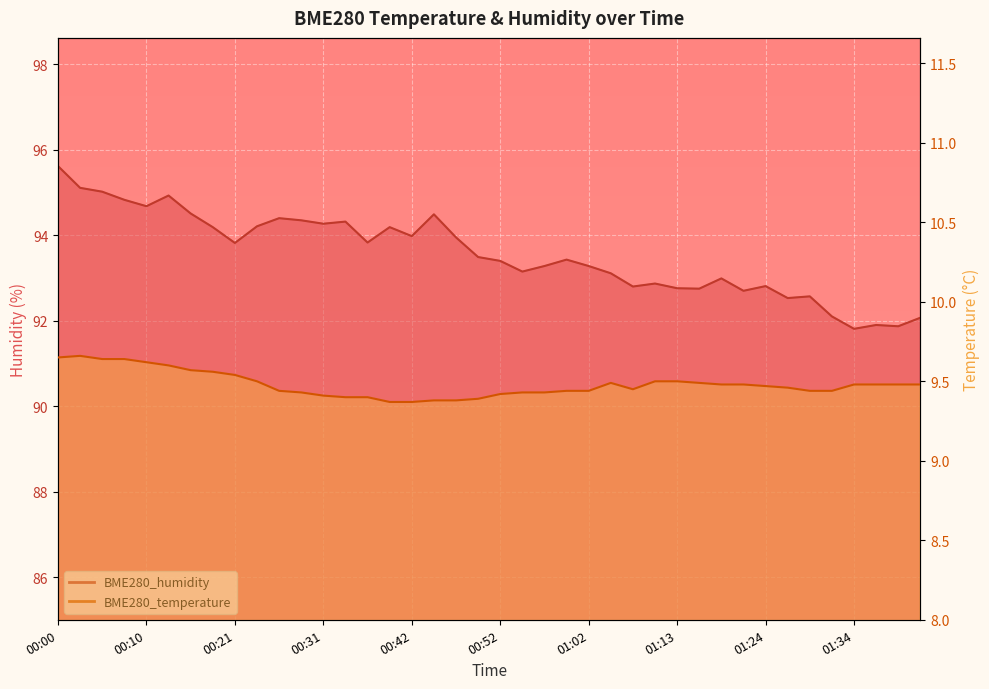

List the labels in order of BME280_humidity value, largest first.

00:00, 00:03, 00:05, 00:13, 00:08, 00:10, 00:15, 00:44, 00:26, 00:28, 00:34, 00:31, 00:23, 00:18, 00:39, 00:42, 00:47, 00:37, 00:21, 00:49, 01:00, 00:52, 00:57, 01:02, 00:54, 01:05, 01:18, 01:10, 01:24, 01:08, 01:13, 01:15, 01:21, 01:29, 01:26, 01:31, 01:42, 01:37, 01:39, 01:34